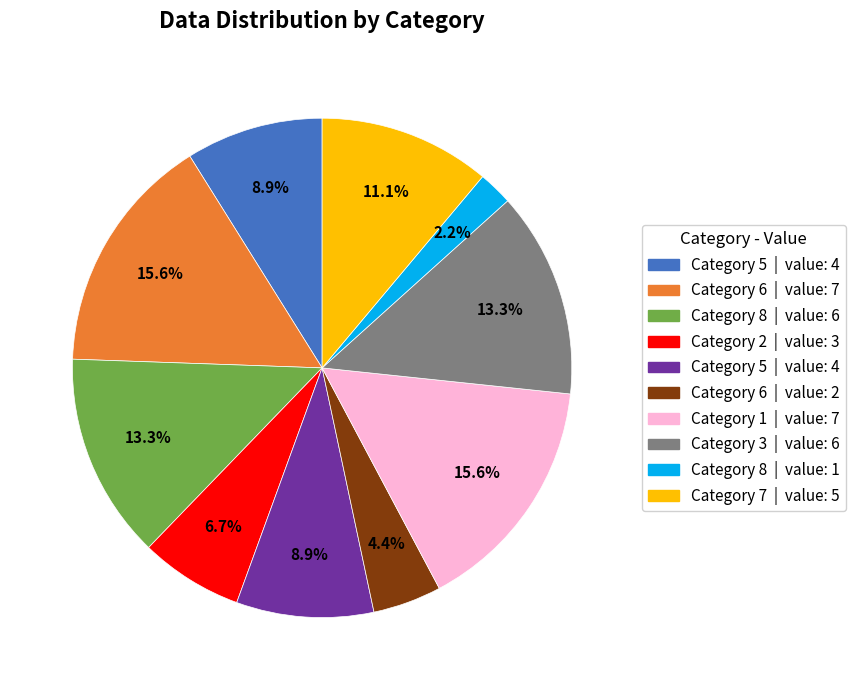

Is there any slice that represents more than half of the pie?

No